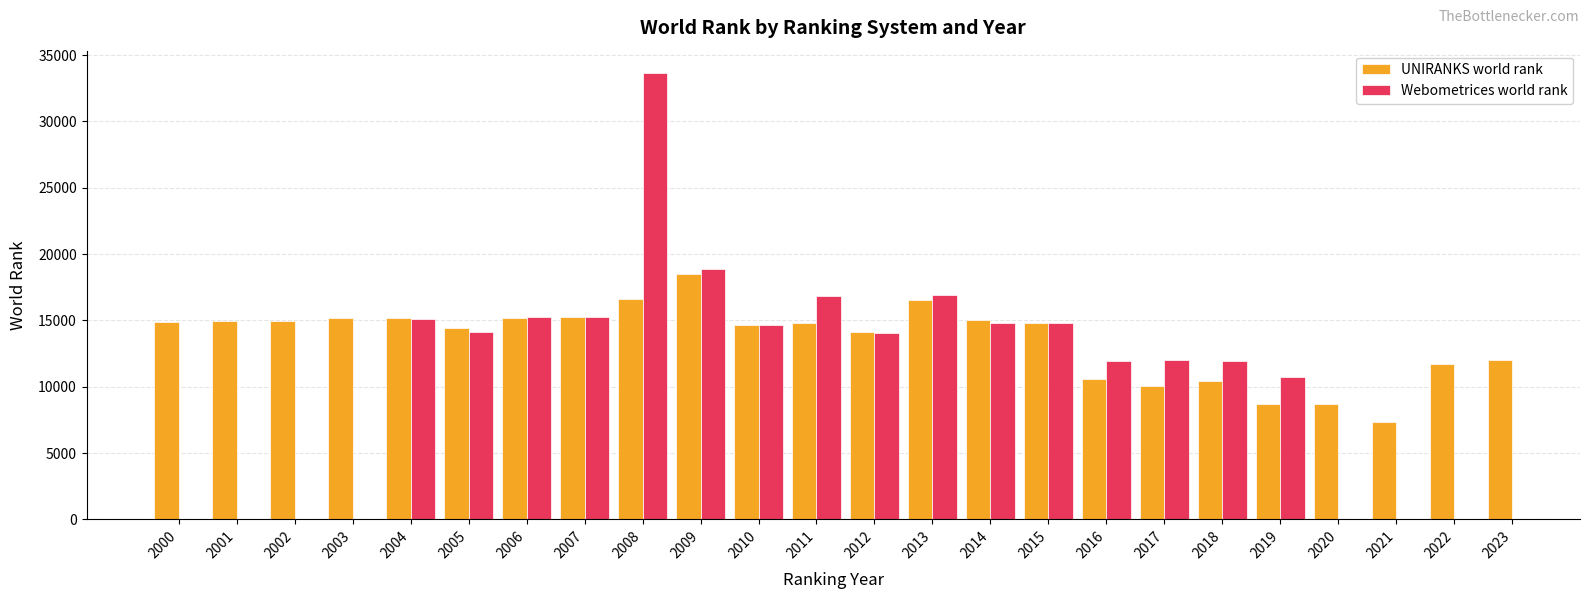

What is the difference between the UNIRANKS world rank values at 2002 and 2021?

7598